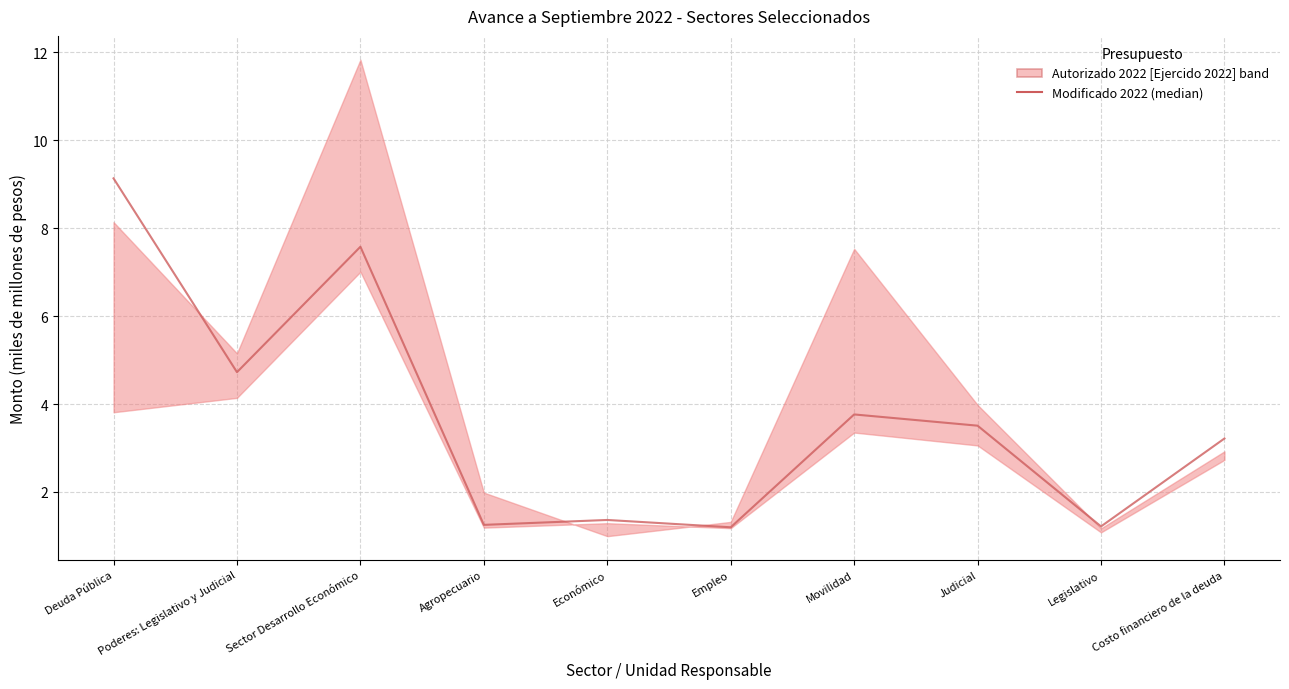

How many points are lower than both their immediate neighbors (excluding endpoints)?

4